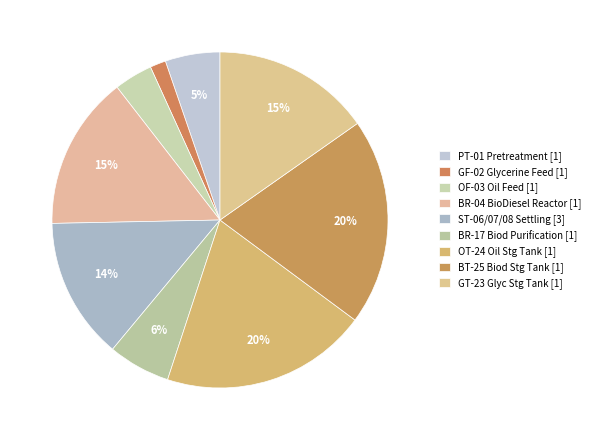

How many segments does this pie chart have?

9